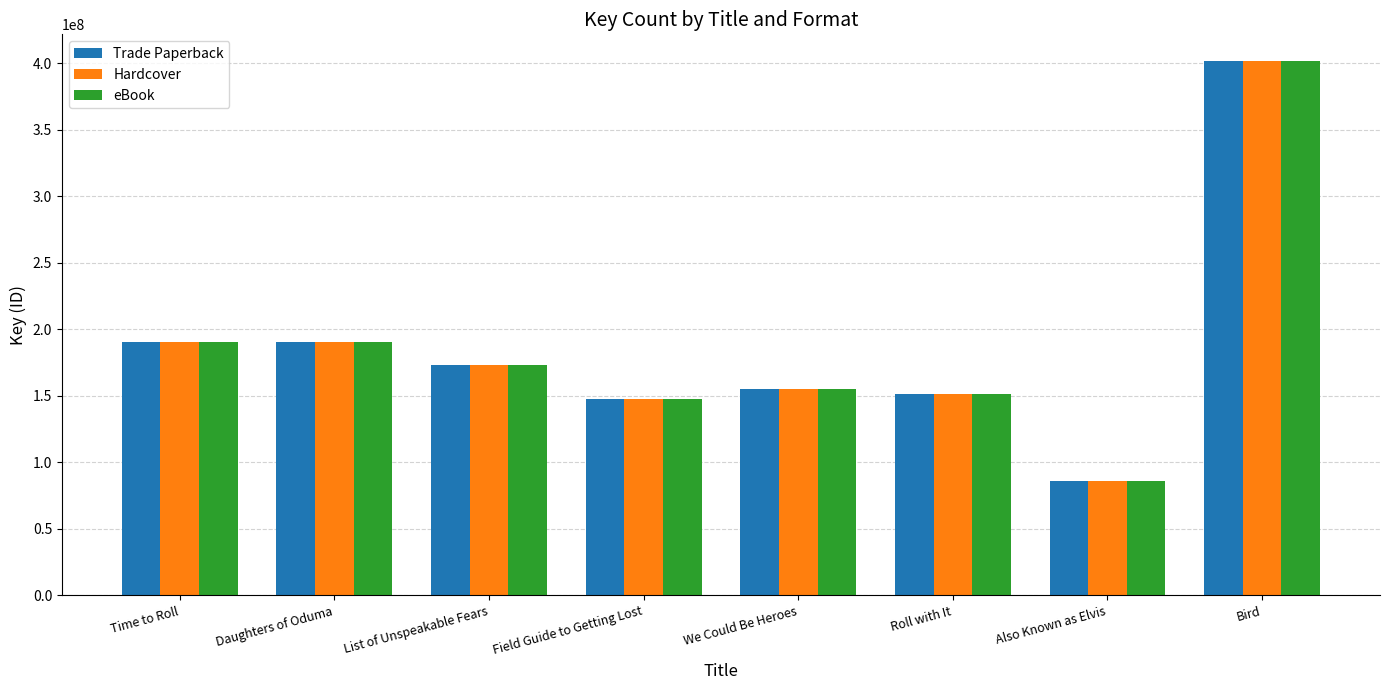

At how many categories does at least one series exceed 271734821?

1